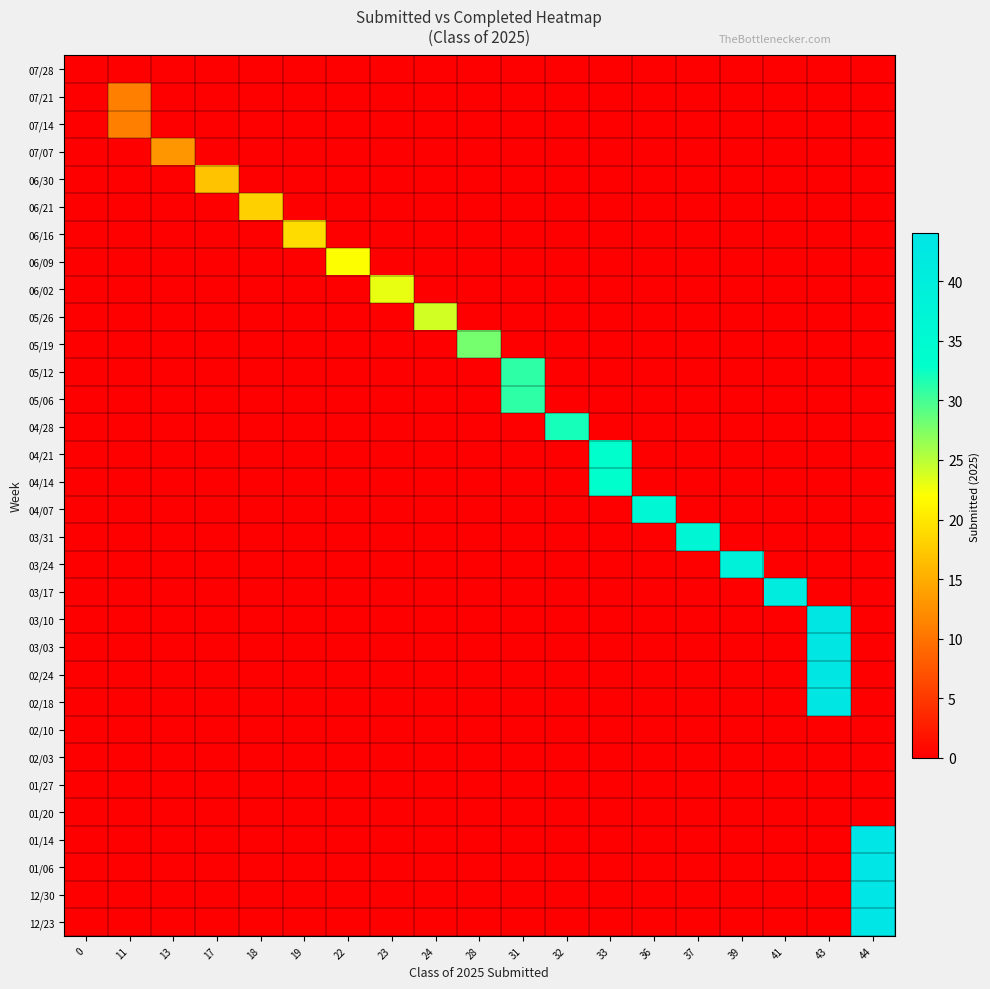

Reading left to right, list all the values displayed in this chart.

12/23: 0=0	11=0	13=0	17=0	18=0	19=0	22=0	23=0	24=0	28=0	31=0	32=0	33=0	36=0	37=0	39=0	41=0	43=0	44=44
12/30: 0=0	11=0	13=0	17=0	18=0	19=0	22=0	23=0	24=0	28=0	31=0	32=0	33=0	36=0	37=0	39=0	41=0	43=0	44=44
01/06: 0=0	11=0	13=0	17=0	18=0	19=0	22=0	23=0	24=0	28=0	31=0	32=0	33=0	36=0	37=0	39=0	41=0	43=0	44=44
01/14: 0=0	11=0	13=0	17=0	18=0	19=0	22=0	23=0	24=0	28=0	31=0	32=0	33=0	36=0	37=0	39=0	41=0	43=0	44=44
01/20: 0=0	11=0	13=0	17=0	18=0	19=0	22=0	23=0	24=0	28=0	31=0	32=0	33=0	36=0	37=0	39=0	41=0	43=0	44=0
01/27: 0=0	11=0	13=0	17=0	18=0	19=0	22=0	23=0	24=0	28=0	31=0	32=0	33=0	36=0	37=0	39=0	41=0	43=0	44=0
02/03: 0=0	11=0	13=0	17=0	18=0	19=0	22=0	23=0	24=0	28=0	31=0	32=0	33=0	36=0	37=0	39=0	41=0	43=0	44=0
02/10: 0=0	11=0	13=0	17=0	18=0	19=0	22=0	23=0	24=0	28=0	31=0	32=0	33=0	36=0	37=0	39=0	41=0	43=0	44=0
02/18: 0=0	11=0	13=0	17=0	18=0	19=0	22=0	23=0	24=0	28=0	31=0	32=0	33=0	36=0	37=0	39=0	41=0	43=43	44=0
02/24: 0=0	11=0	13=0	17=0	18=0	19=0	22=0	23=0	24=0	28=0	31=0	32=0	33=0	36=0	37=0	39=0	41=0	43=43	44=0
03/03: 0=0	11=0	13=0	17=0	18=0	19=0	22=0	23=0	24=0	28=0	31=0	32=0	33=0	36=0	37=0	39=0	41=0	43=43	44=0
03/10: 0=0	11=0	13=0	17=0	18=0	19=0	22=0	23=0	24=0	28=0	31=0	32=0	33=0	36=0	37=0	39=0	41=0	43=43	44=0
03/17: 0=0	11=0	13=0	17=0	18=0	19=0	22=0	23=0	24=0	28=0	31=0	32=0	33=0	36=0	37=0	39=0	41=41	43=0	44=0
03/24: 0=0	11=0	13=0	17=0	18=0	19=0	22=0	23=0	24=0	28=0	31=0	32=0	33=0	36=0	37=0	39=39	41=0	43=0	44=0
03/31: 0=0	11=0	13=0	17=0	18=0	19=0	22=0	23=0	24=0	28=0	31=0	32=0	33=0	36=0	37=37	39=0	41=0	43=0	44=0
04/07: 0=0	11=0	13=0	17=0	18=0	19=0	22=0	23=0	24=0	28=0	31=0	32=0	33=0	36=36	37=0	39=0	41=0	43=0	44=0
04/14: 0=0	11=0	13=0	17=0	18=0	19=0	22=0	23=0	24=0	28=0	31=0	32=0	33=33	36=0	37=0	39=0	41=0	43=0	44=0
04/21: 0=0	11=0	13=0	17=0	18=0	19=0	22=0	23=0	24=0	28=0	31=0	32=0	33=33	36=0	37=0	39=0	41=0	43=0	44=0
04/28: 0=0	11=0	13=0	17=0	18=0	19=0	22=0	23=0	24=0	28=0	31=0	32=32	33=0	36=0	37=0	39=0	41=0	43=0	44=0
05/06: 0=0	11=0	13=0	17=0	18=0	19=0	22=0	23=0	24=0	28=0	31=31	32=0	33=0	36=0	37=0	39=0	41=0	43=0	44=0
05/12: 0=0	11=0	13=0	17=0	18=0	19=0	22=0	23=0	24=0	28=0	31=31	32=0	33=0	36=0	37=0	39=0	41=0	43=0	44=0
05/19: 0=0	11=0	13=0	17=0	18=0	19=0	22=0	23=0	24=0	28=28	31=0	32=0	33=0	36=0	37=0	39=0	41=0	43=0	44=0
05/26: 0=0	11=0	13=0	17=0	18=0	19=0	22=0	23=0	24=24	28=0	31=0	32=0	33=0	36=0	37=0	39=0	41=0	43=0	44=0
06/02: 0=0	11=0	13=0	17=0	18=0	19=0	22=0	23=23	24=0	28=0	31=0	32=0	33=0	36=0	37=0	39=0	41=0	43=0	44=0
06/09: 0=0	11=0	13=0	17=0	18=0	19=0	22=22	23=0	24=0	28=0	31=0	32=0	33=0	36=0	37=0	39=0	41=0	43=0	44=0
06/16: 0=0	11=0	13=0	17=0	18=0	19=19	22=0	23=0	24=0	28=0	31=0	32=0	33=0	36=0	37=0	39=0	41=0	43=0	44=0
06/21: 0=0	11=0	13=0	17=0	18=18	19=0	22=0	23=0	24=0	28=0	31=0	32=0	33=0	36=0	37=0	39=0	41=0	43=0	44=0
06/30: 0=0	11=0	13=0	17=17	18=0	19=0	22=0	23=0	24=0	28=0	31=0	32=0	33=0	36=0	37=0	39=0	41=0	43=0	44=0
07/07: 0=0	11=0	13=13	17=0	18=0	19=0	22=0	23=0	24=0	28=0	31=0	32=0	33=0	36=0	37=0	39=0	41=0	43=0	44=0
07/14: 0=0	11=11	13=0	17=0	18=0	19=0	22=0	23=0	24=0	28=0	31=0	32=0	33=0	36=0	37=0	39=0	41=0	43=0	44=0
07/21: 0=0	11=11	13=0	17=0	18=0	19=0	22=0	23=0	24=0	28=0	31=0	32=0	33=0	36=0	37=0	39=0	41=0	43=0	44=0
07/28: 0=0	11=0	13=0	17=0	18=0	19=0	22=0	23=0	24=0	28=0	31=0	32=0	33=0	36=0	37=0	39=0	41=0	43=0	44=0